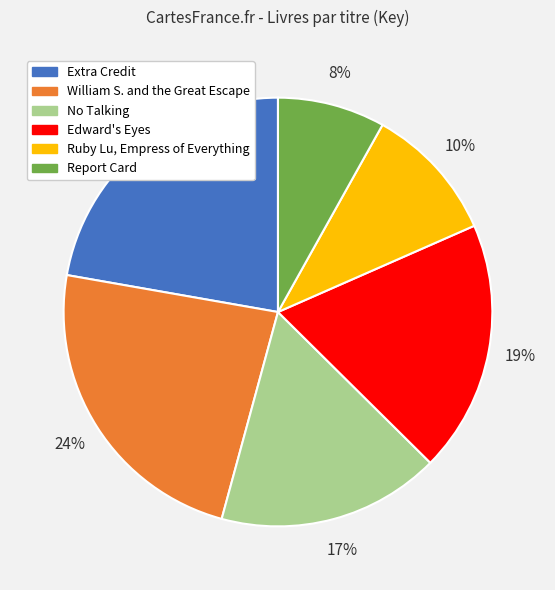

Does any single category account for the majority?

No